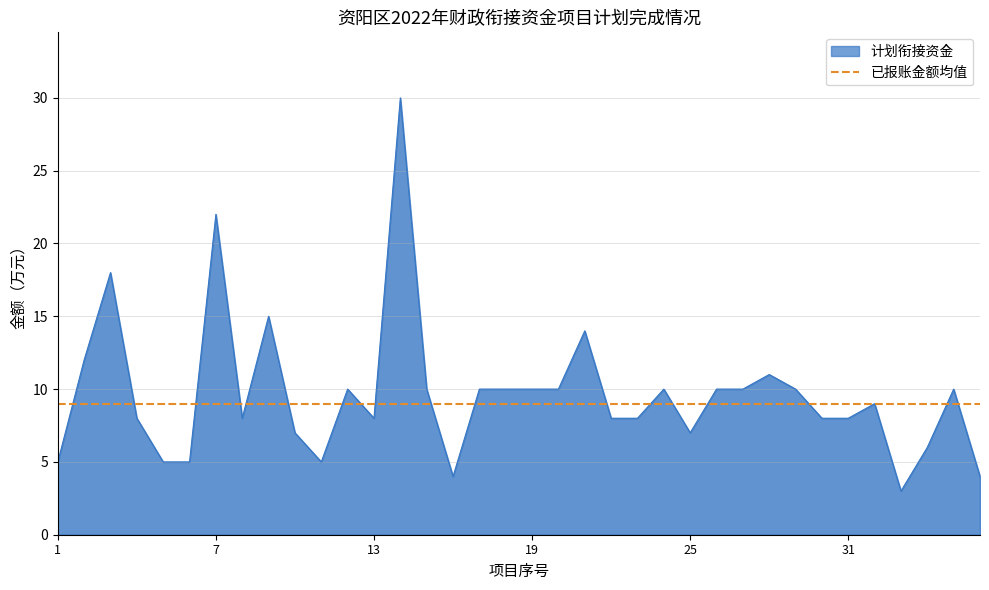

What is the difference between the values at 3 and 28?

7